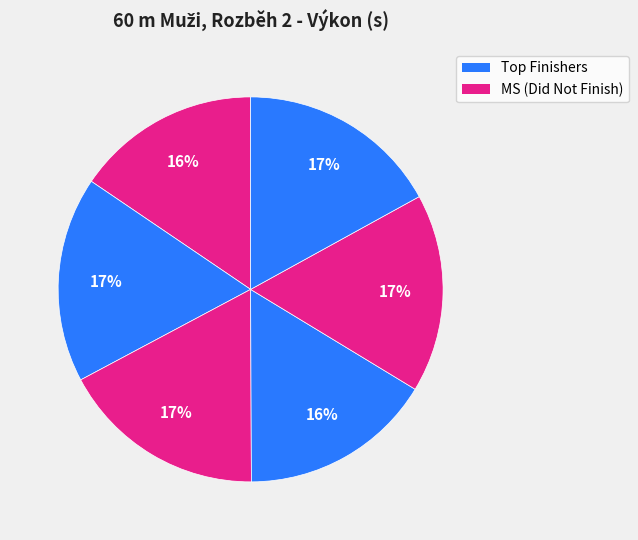

How many segments does this pie chart have?

6